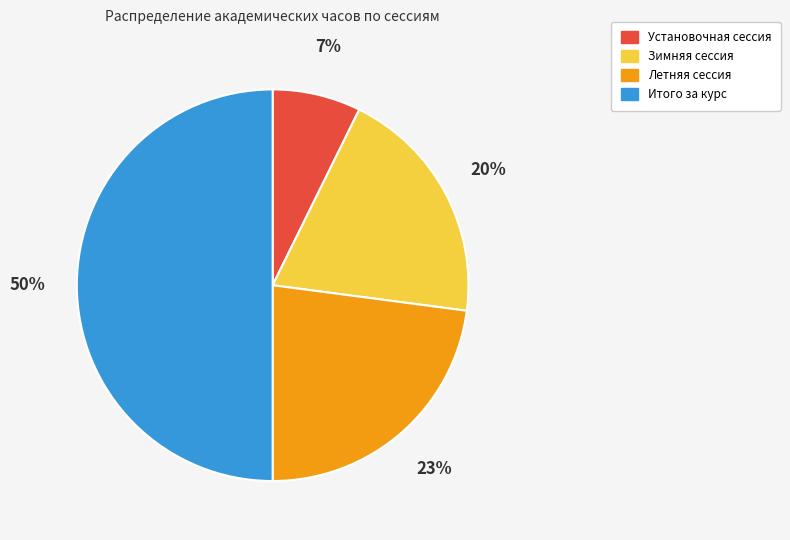

True or false: Установочная сессия accounts for 1% of the total.

False